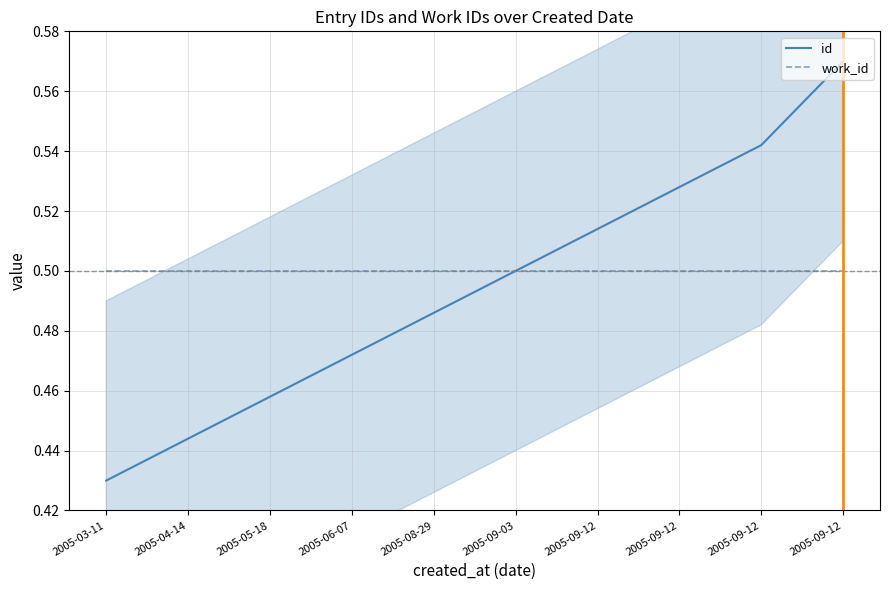

Reading left to right, extract all data points from this chart.

id: 0.4	0.4	0.5	0.5	0.5	0.5	0.5	0.5	0.5	0.6
work_id: 0.5	0.5	0.5	0.5	0.5	0.5	0.5	0.5	0.5	0.5